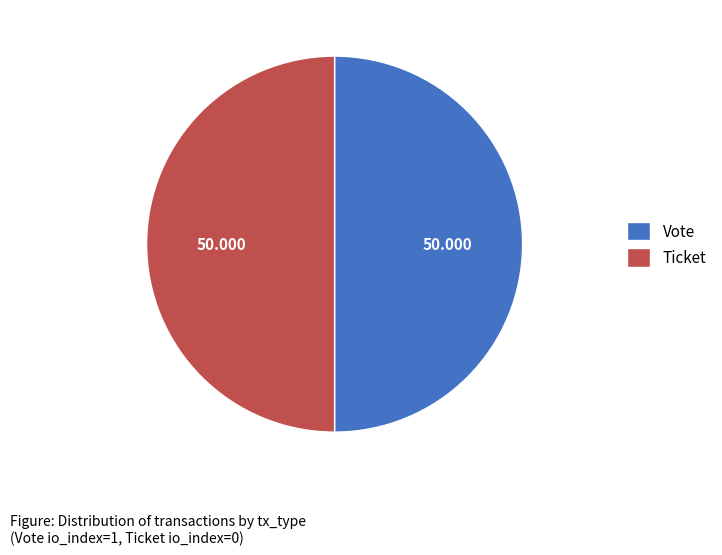

Count the number of slices in the pie.

2